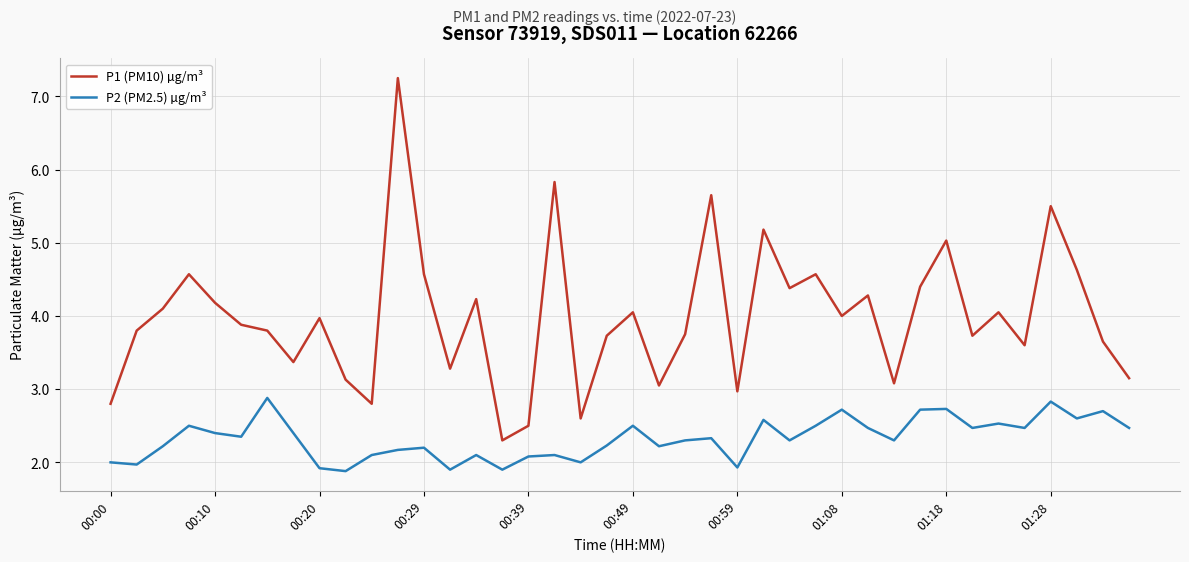

What is the difference between the maximum and minimum values in the P2 (PM2.5) µg/m³ series?

1.0